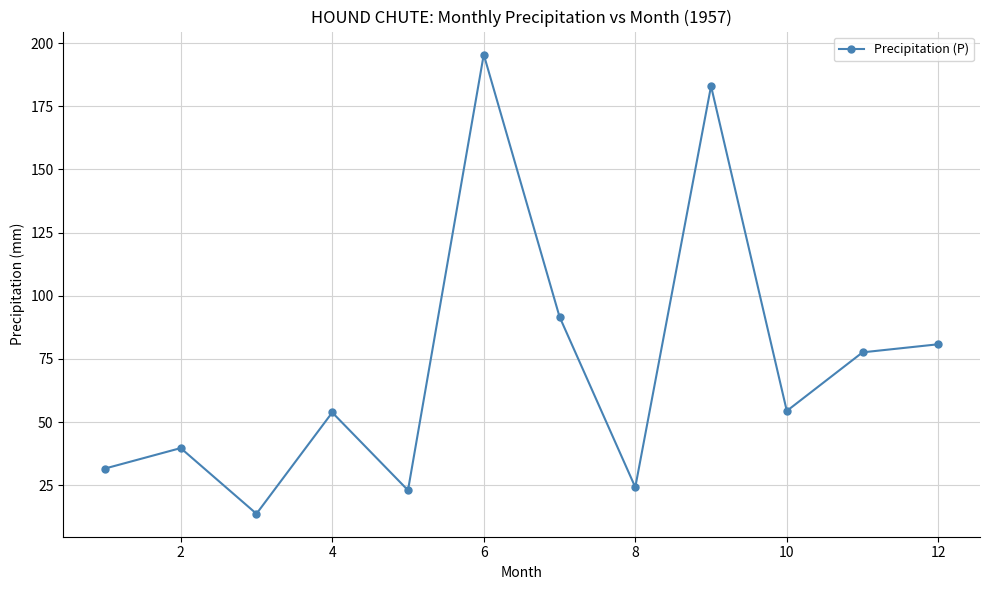

What is the maximum value shown in the chart?

195.5